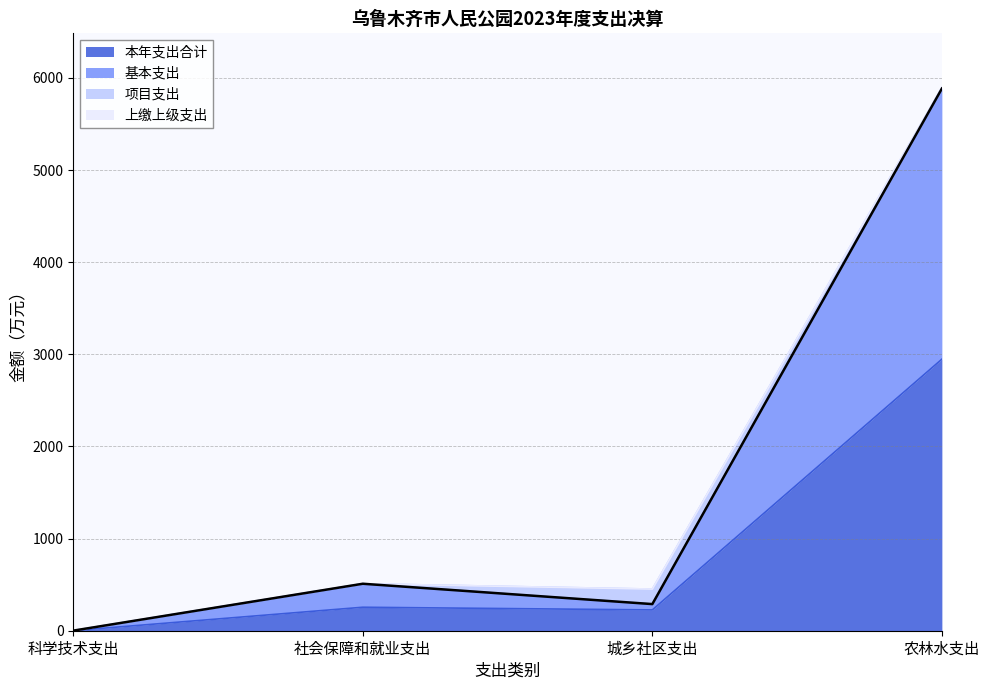

Which series changed the most between 科学技术支出 and 农林水支出?

基本支出